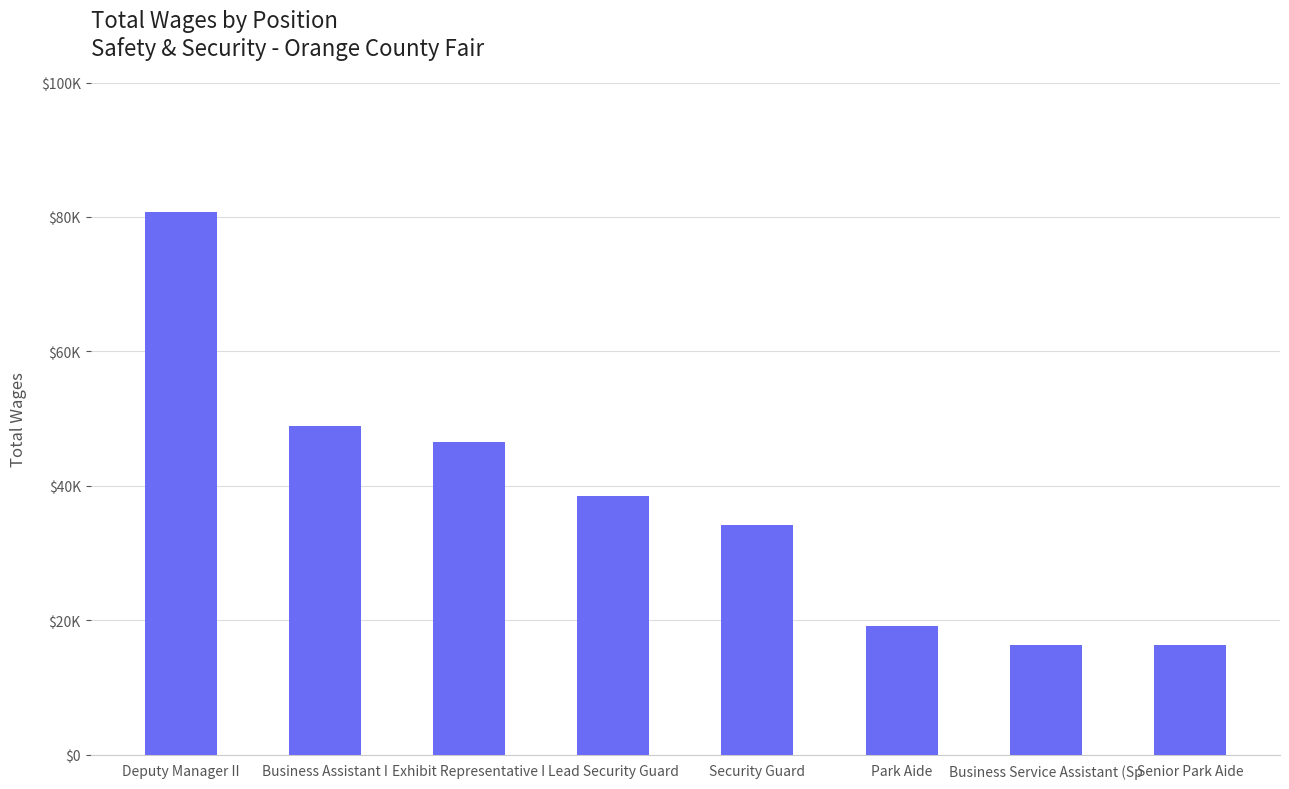

Are the bars horizontal?

No